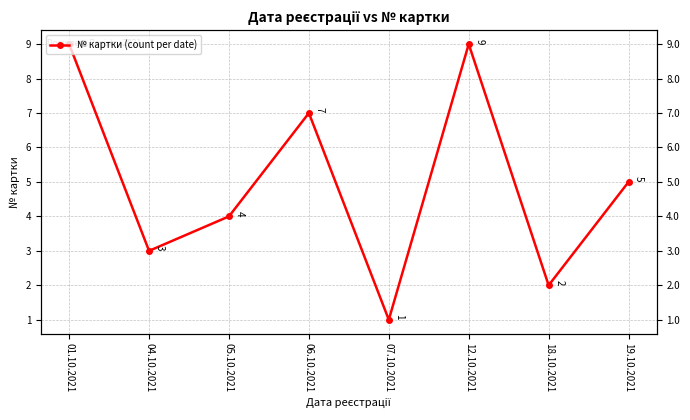

Reading left to right, transcribe all the data shown in this chart.

9	3	4	7	1	9	2	5